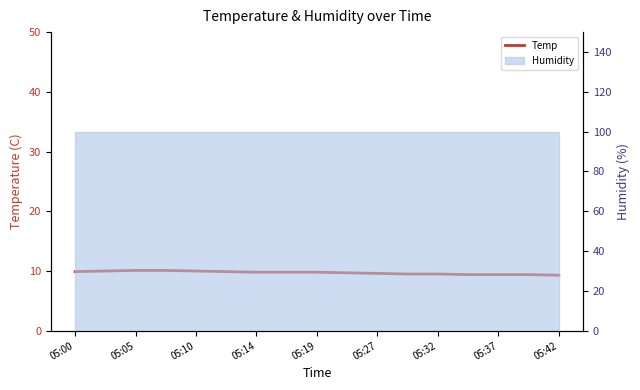

What are all the series names shown in the legend?

Temp, Humidity